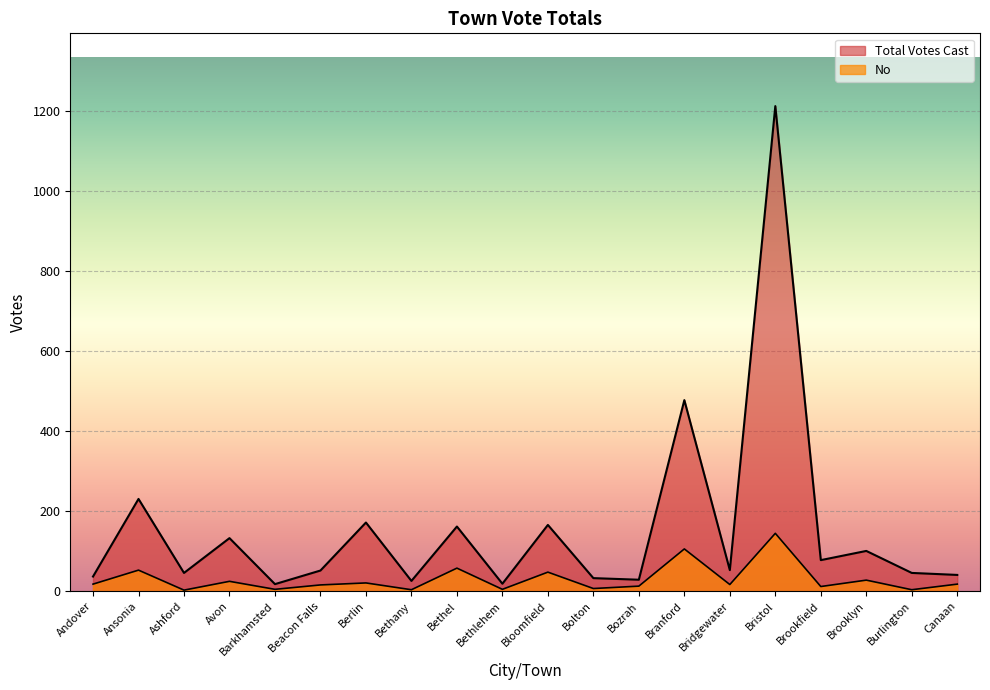

At which label does No first exceed 18?

Ansonia